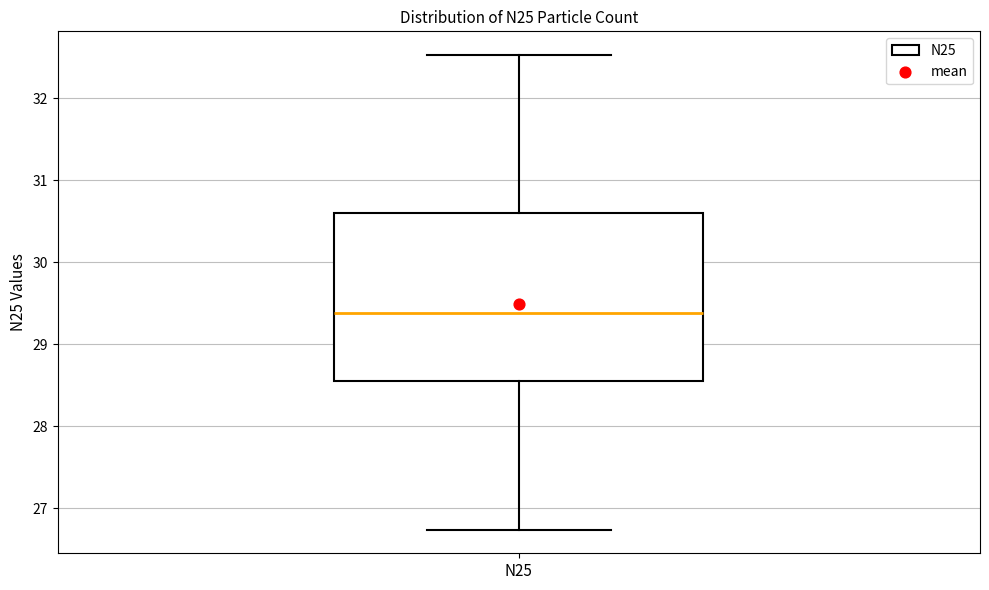

Transcribe this box plot: give where the median line is, the range the box spans, and where the two whiskers end, as read against the y-axis. The values are not printed on the chart, so give them approximately, as read against the axis.

median 29.4, box 28.6 to 30.6, whiskers 26.7 to 32.5